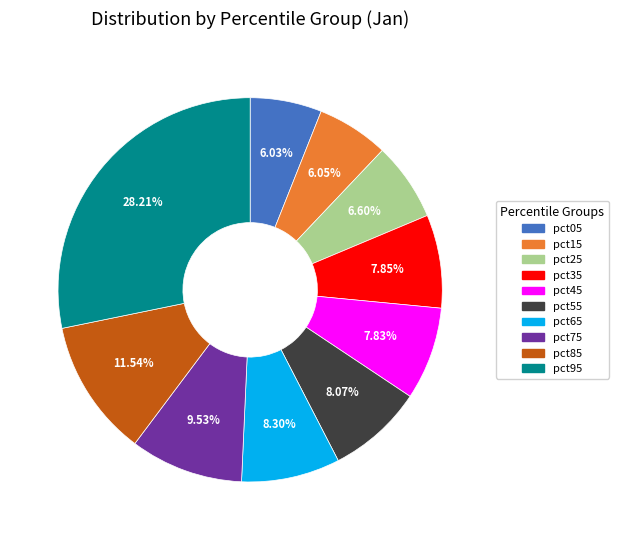

Is pct85 the majority of the pie?

No